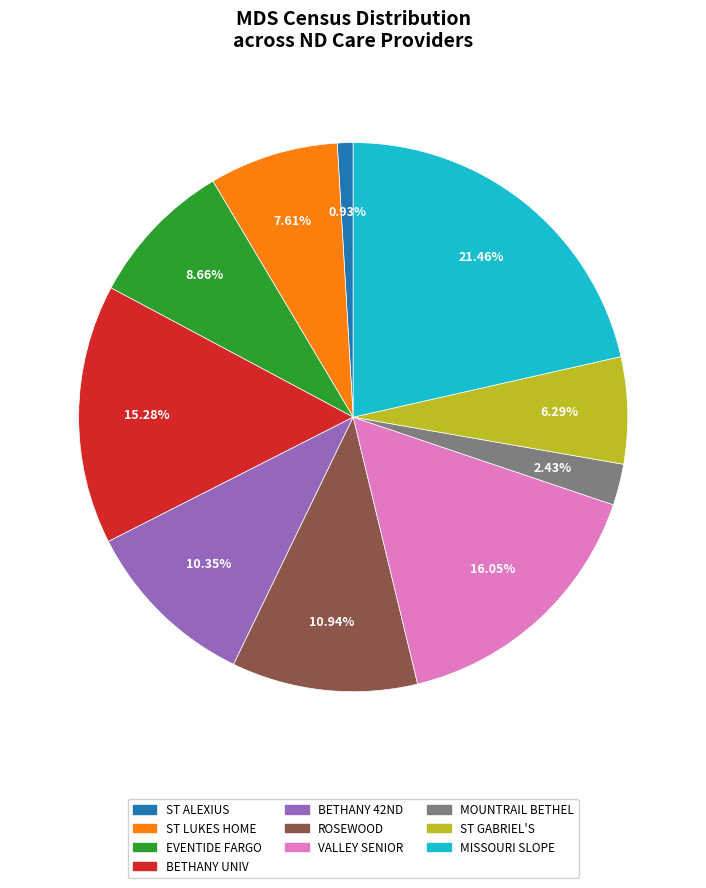

Does any single category account for the majority?

No